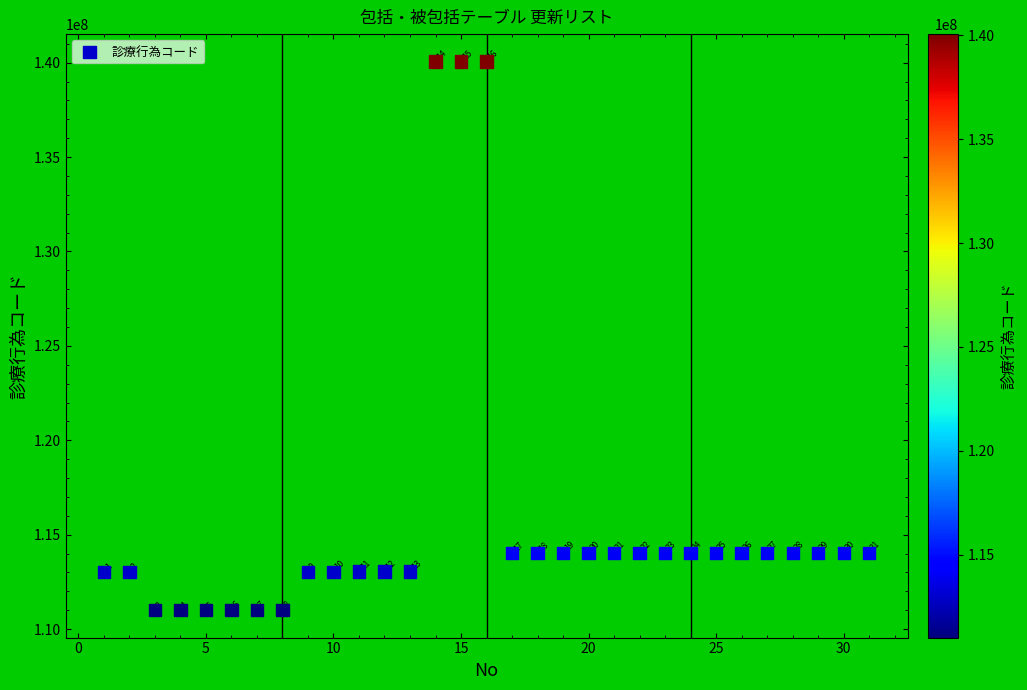

What is the range of X values (max minus min)?

30